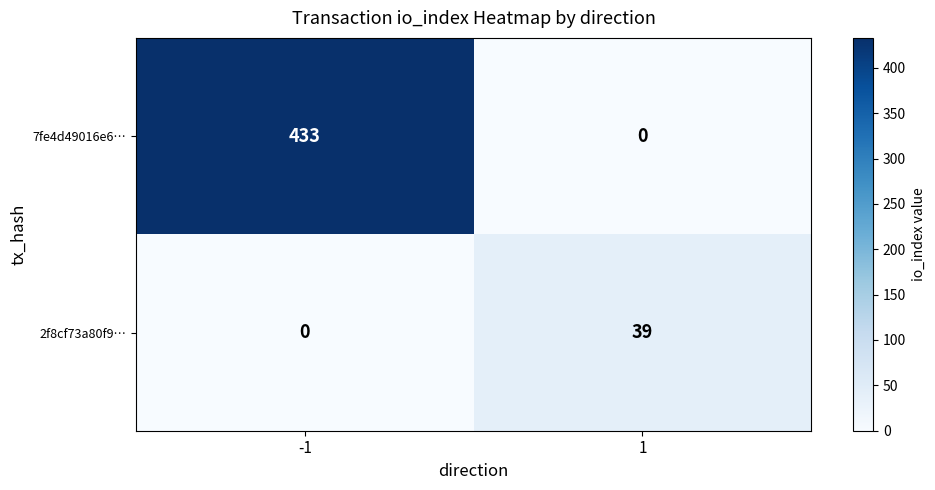

Which series has the widest spread of values?

7fe4d49016e6…